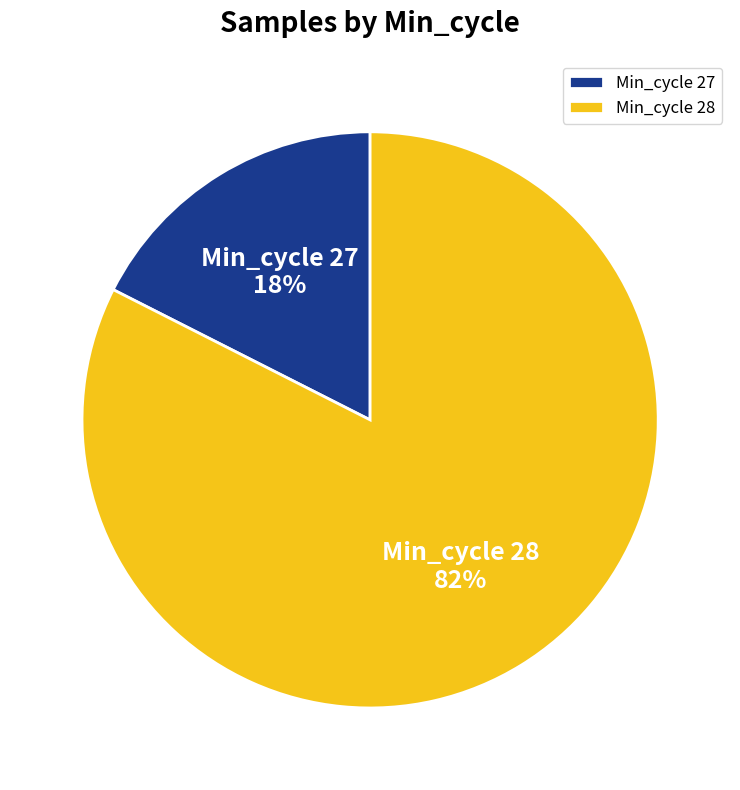

Is there any slice that represents more than half of the pie?

Yes